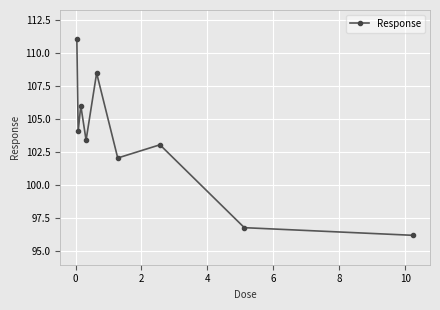

How many points are lower than both their immediate neighbors (excluding endpoints)?

3